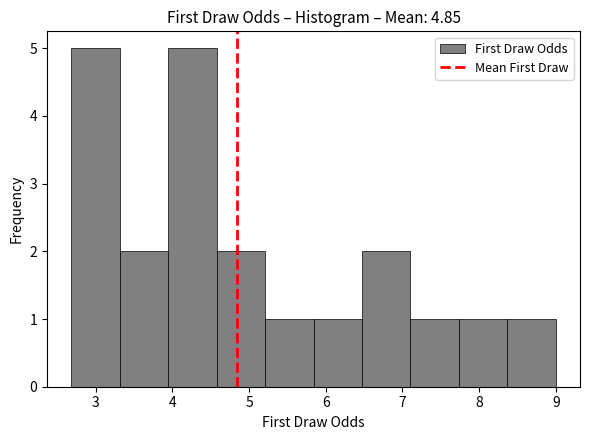

Reading left to right, transcribe this chart: for each bar, give the range it covers on the x-axis and its height. Neither the bar edges nor the heights are printed on the chart, so give them approximately, as read against the axes.

2.7 to 3.3: 5
3.3 to 3.9: 2
3.9 to 4.6: 5
4.6 to 5.2: 2
5.2 to 5.8: 1
5.8 to 6.5: 1
6.5 to 7.1: 2
7.1 to 7.7: 1
7.7 to 8.4: 1
8.4 to 9.0: 1